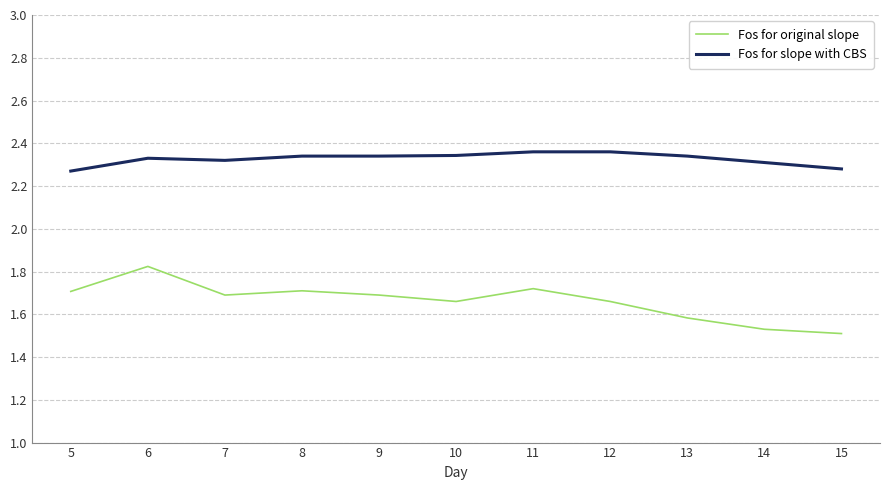

True or false: Fos for slope with CBS and Fos for original slope intersect in this chart.

False